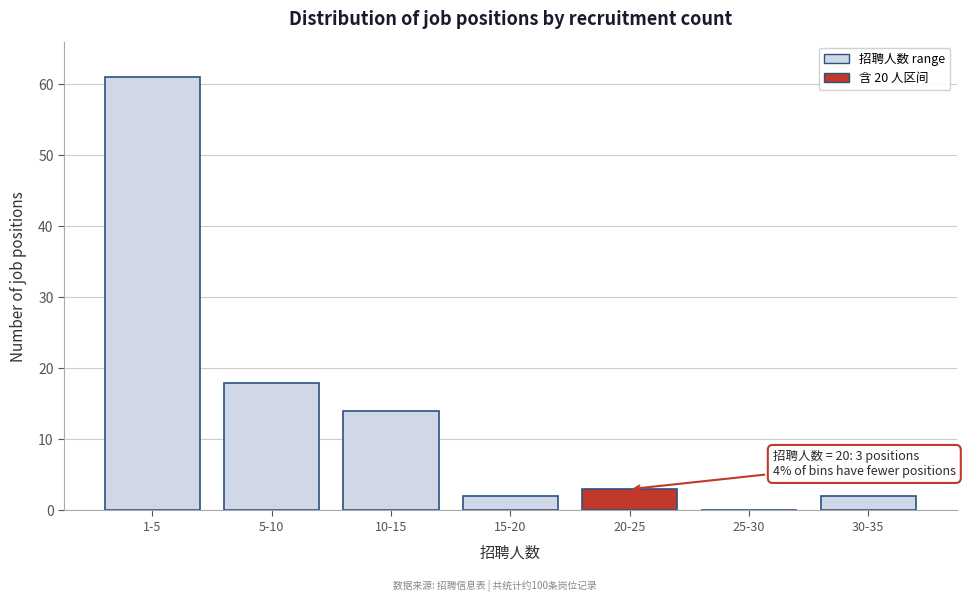

Reading left to right, extract all data points from this chart.

1-5=61	5-10=18	10-15=14	15-20=2	20-25=3	25-30=0	30-35=2